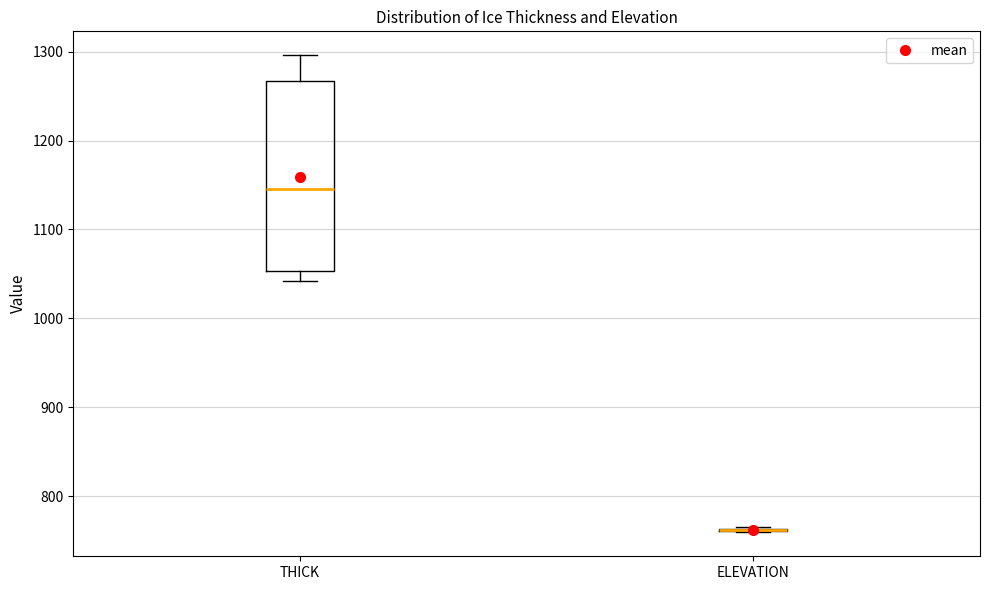

Reading left to right, transcribe this box plot: for each box, give where its median line is, the range the box spans, and where its two whiskers end, as read against the y-axis. The values are not printed on the chart, so give them approximately, as read against the axis.

THICK: median 1150, box 1050 to 1270, whiskers 1040 to 1300
ELEVATION: box collapsed to a line at 760, whiskers 760 to 770